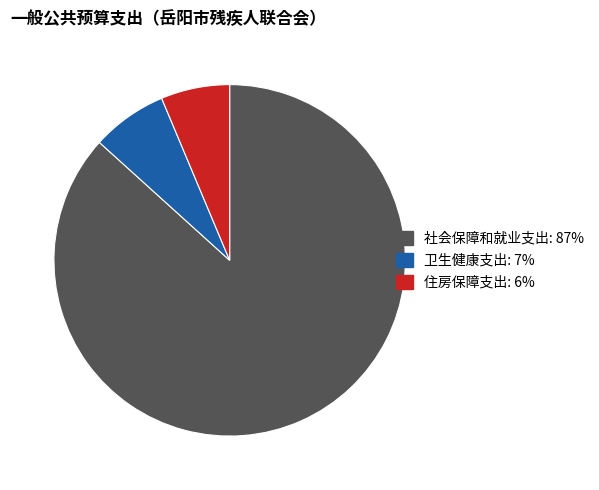

Which slice is the smallest?

住房保障支出